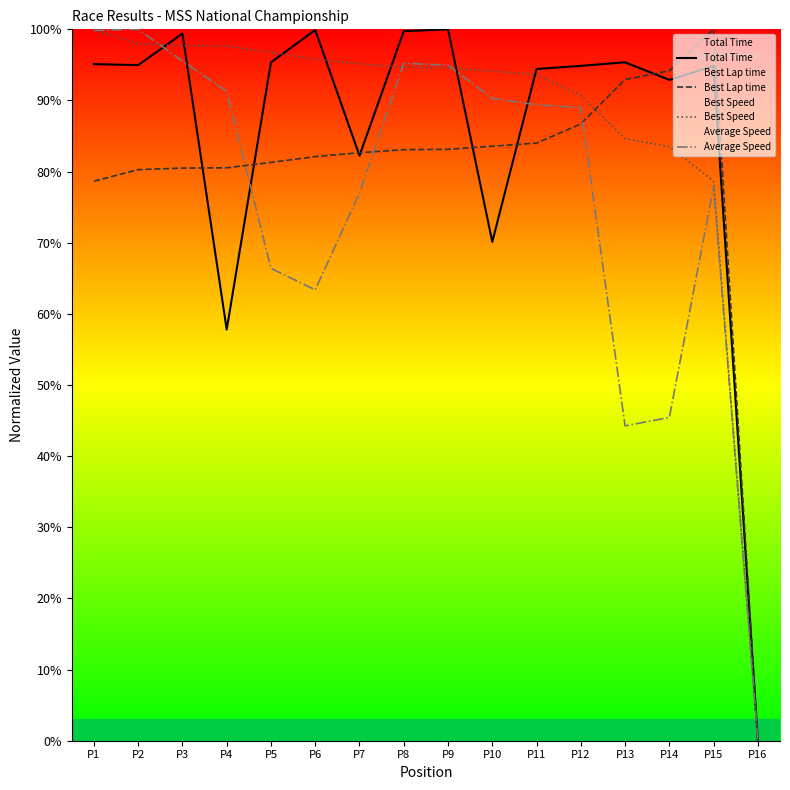

True or false: Best Lap time has a value of 139.2 at P7.

False